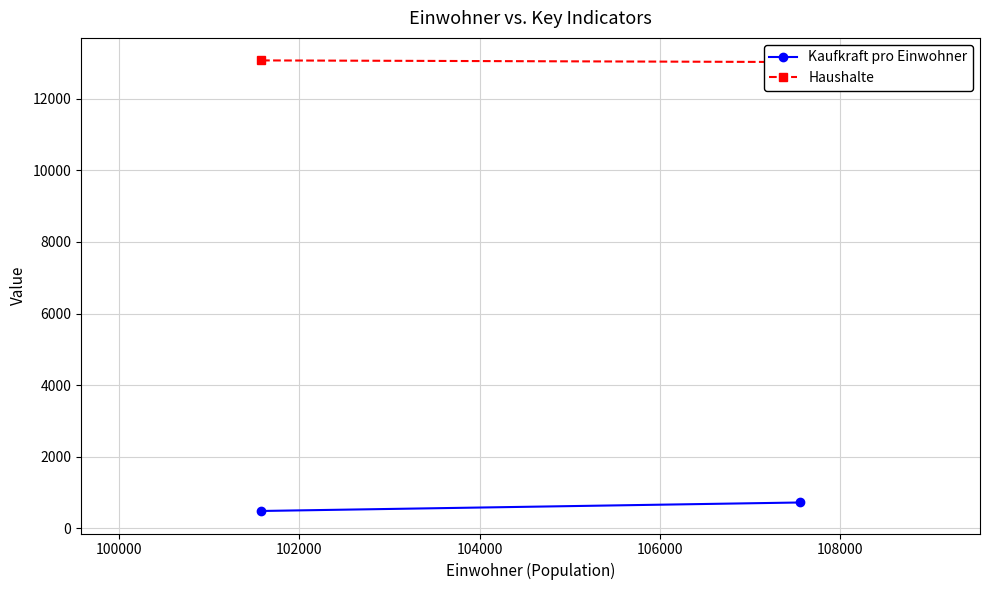

The value of Kaufkraft pro Einwohner at 98000 is 496.9. True or false?

False